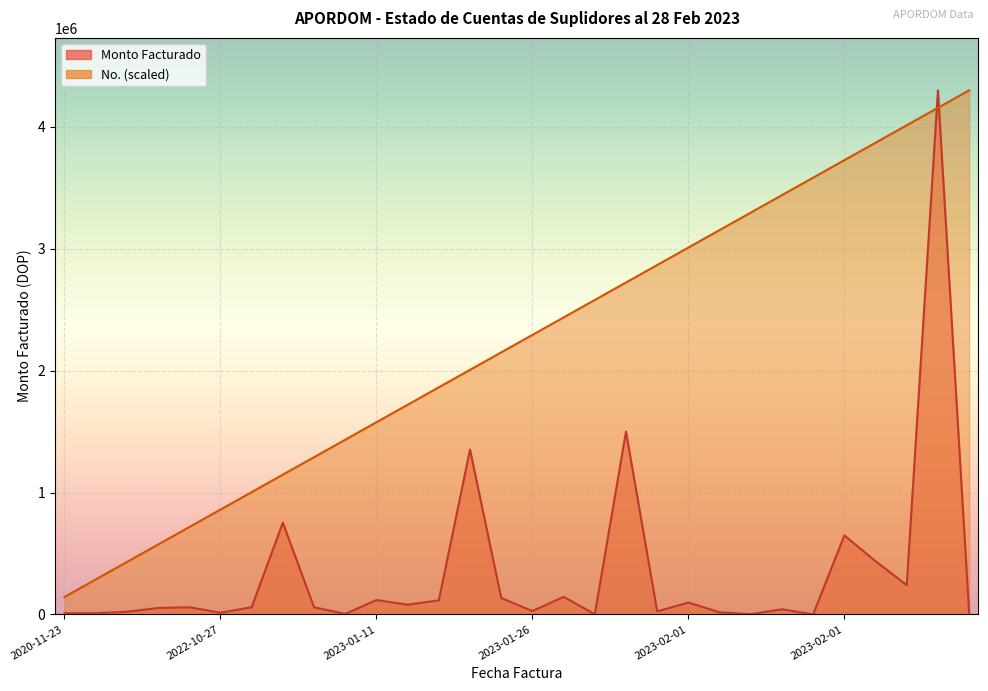

What are all the series names shown in the legend?

Monto Facturado, No.